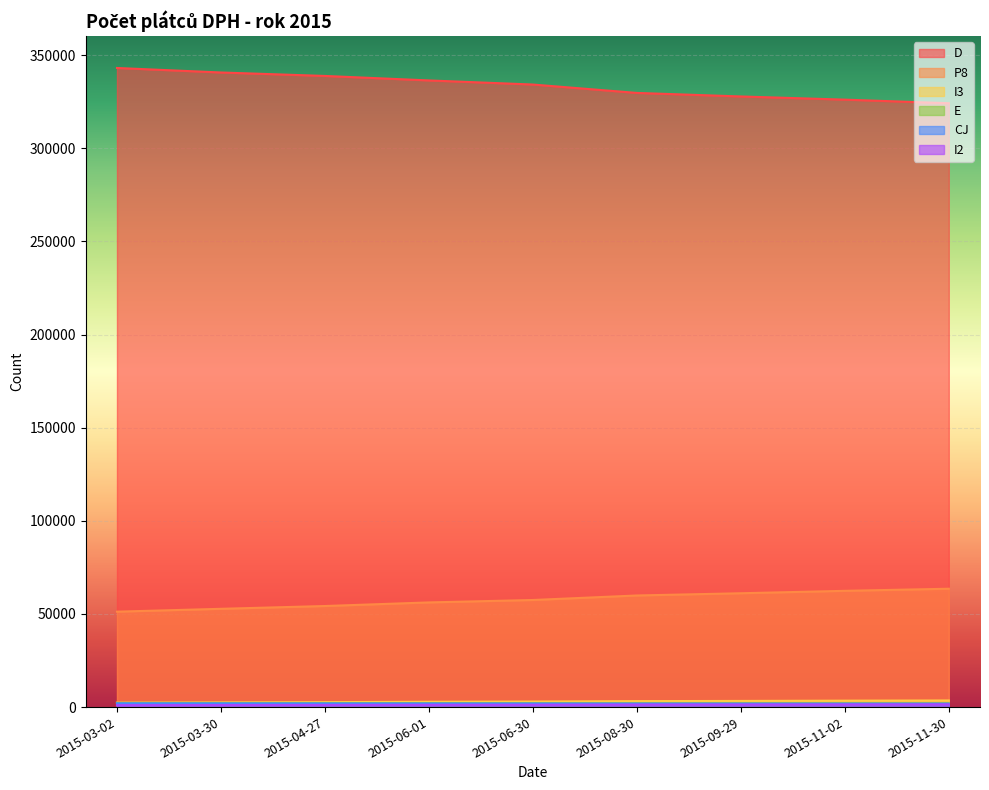

What is the label of the 3rd point from the left?

2015-04-27